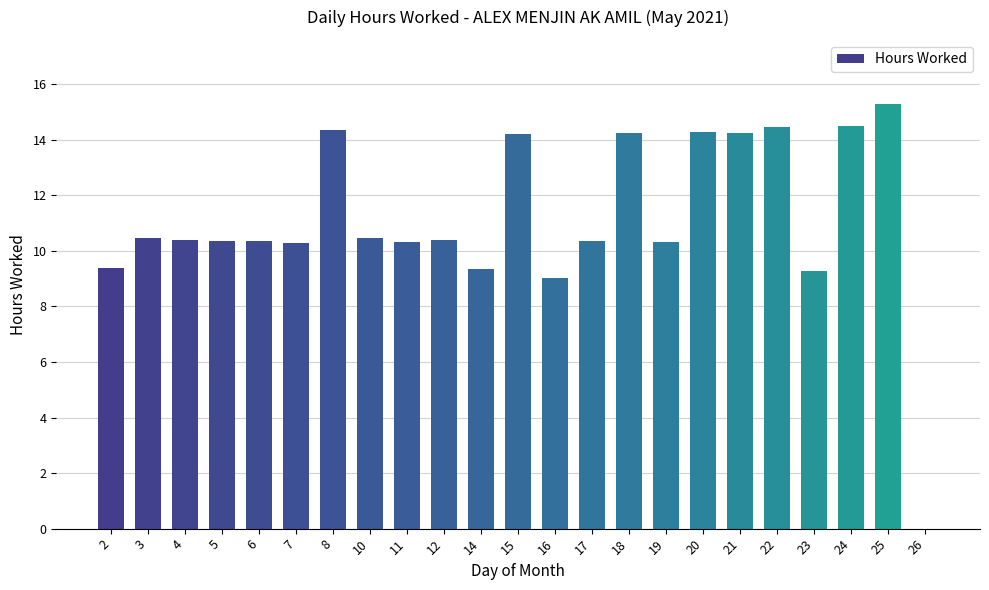

How many categories are shown in the chart?

23